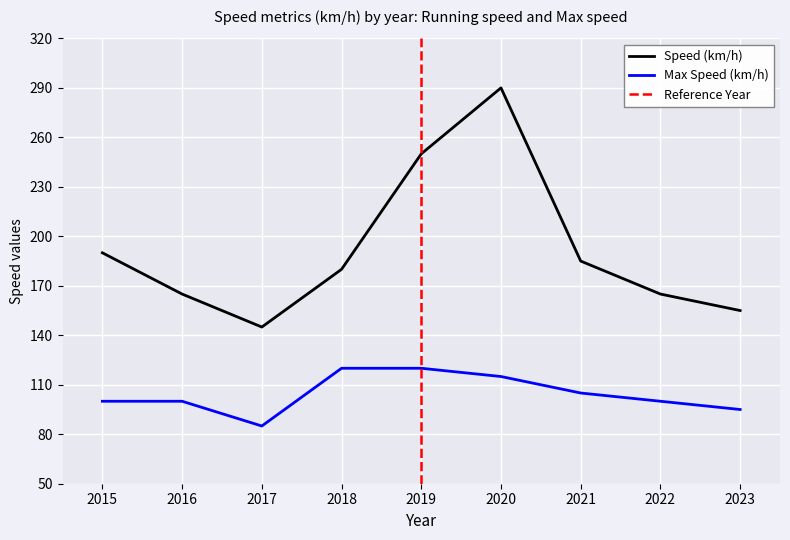

What is the highest value of the Speed (km/h) series?

290